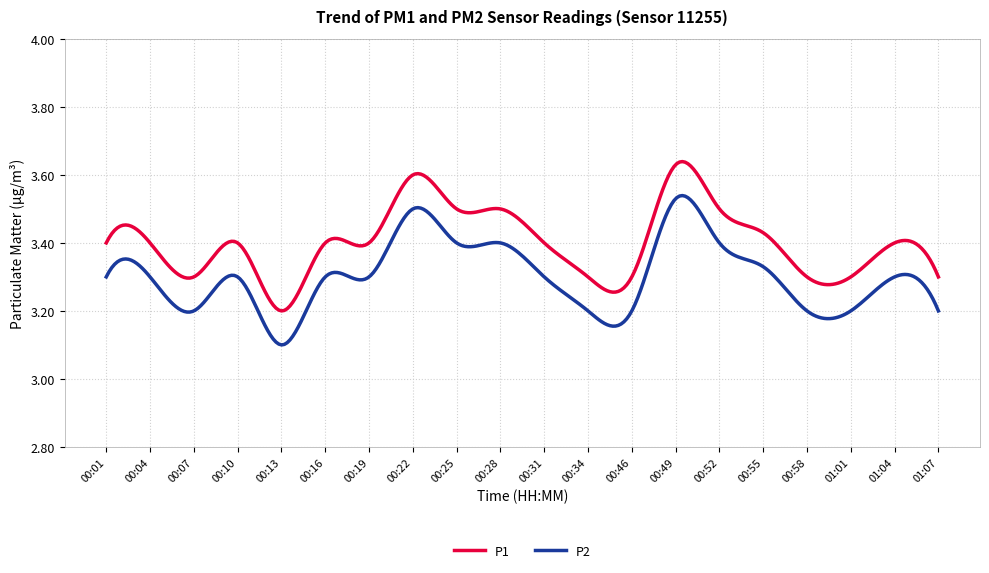

Which series has the largest total across all categories?

P1